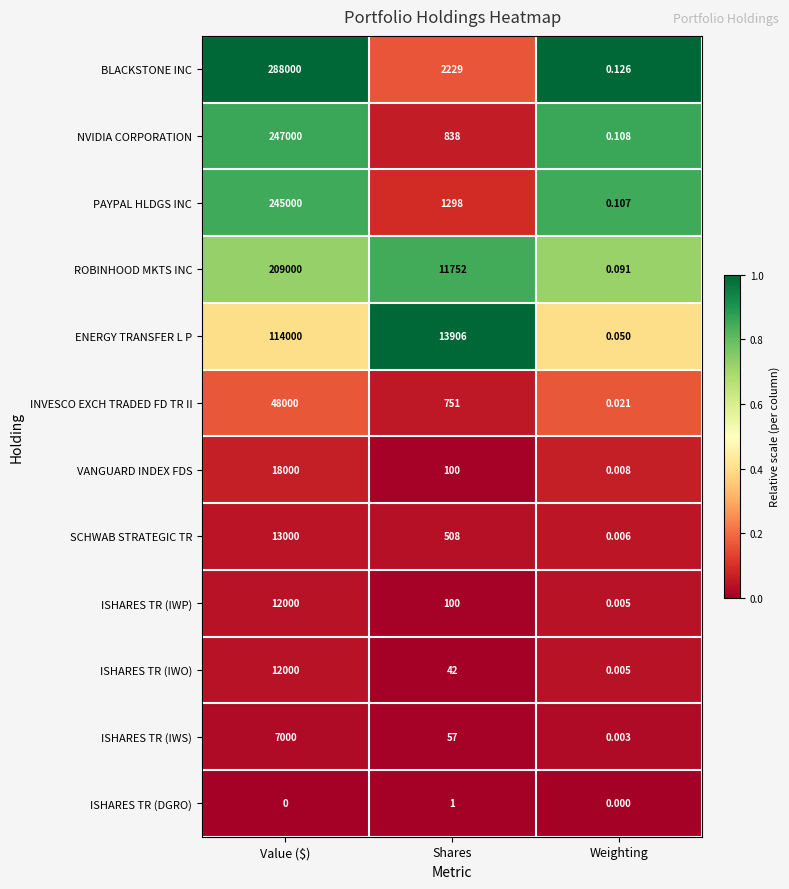

At which label does BLACKSTONE INC reach its minimum?

Weighting